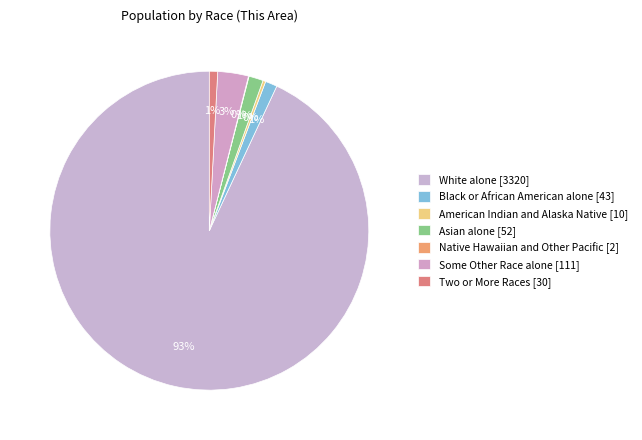

What is the change in value from White alone to American Indian and Alaska Native?

-3310